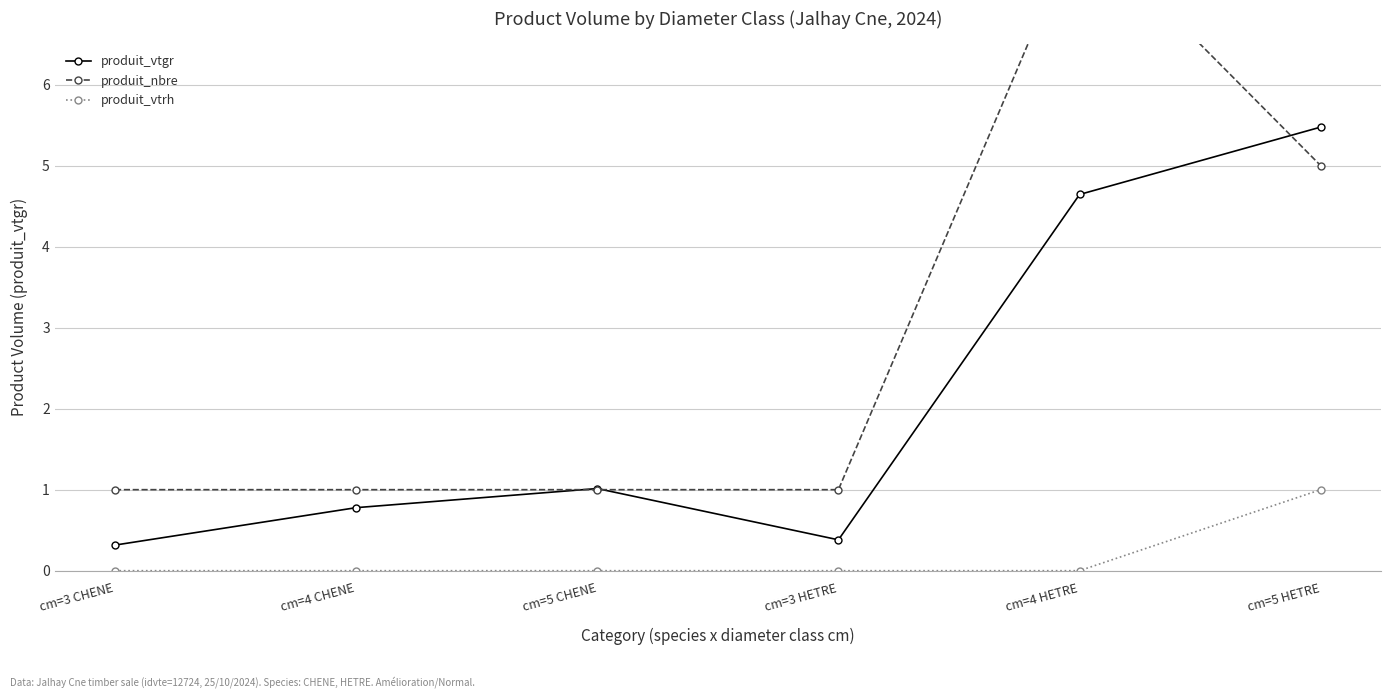

At which category does produit_vtgr reach its first local valley?

cm=3 HETRE